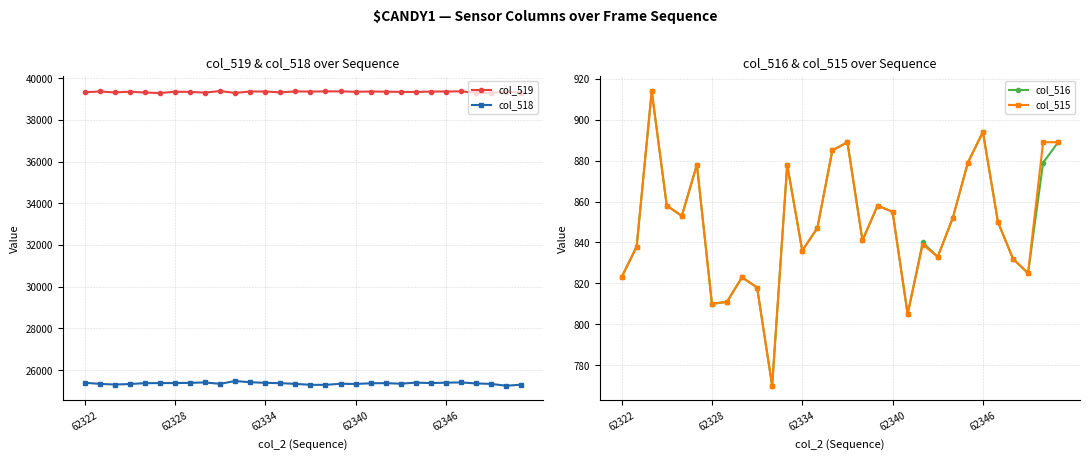

What is the lowest value of the col_518 series?

25250